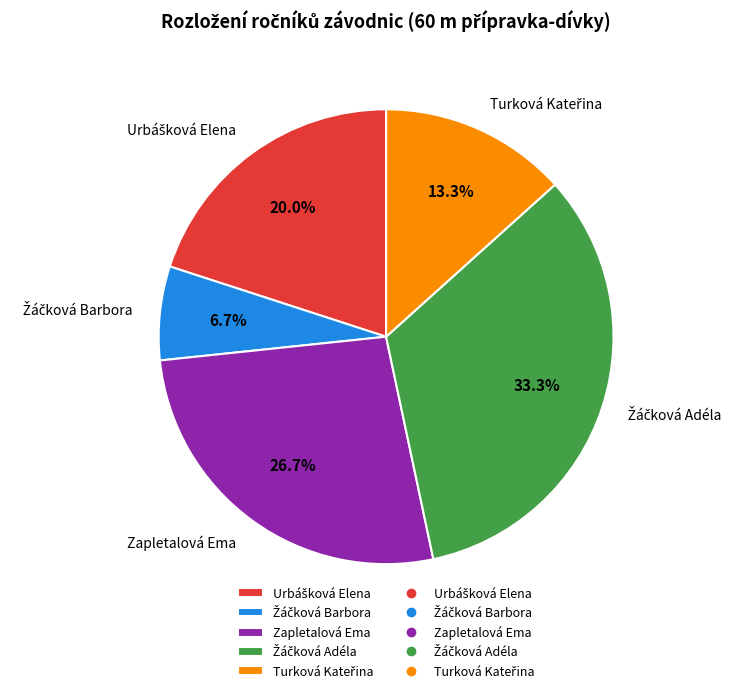

Is there any slice that represents more than half of the pie?

No